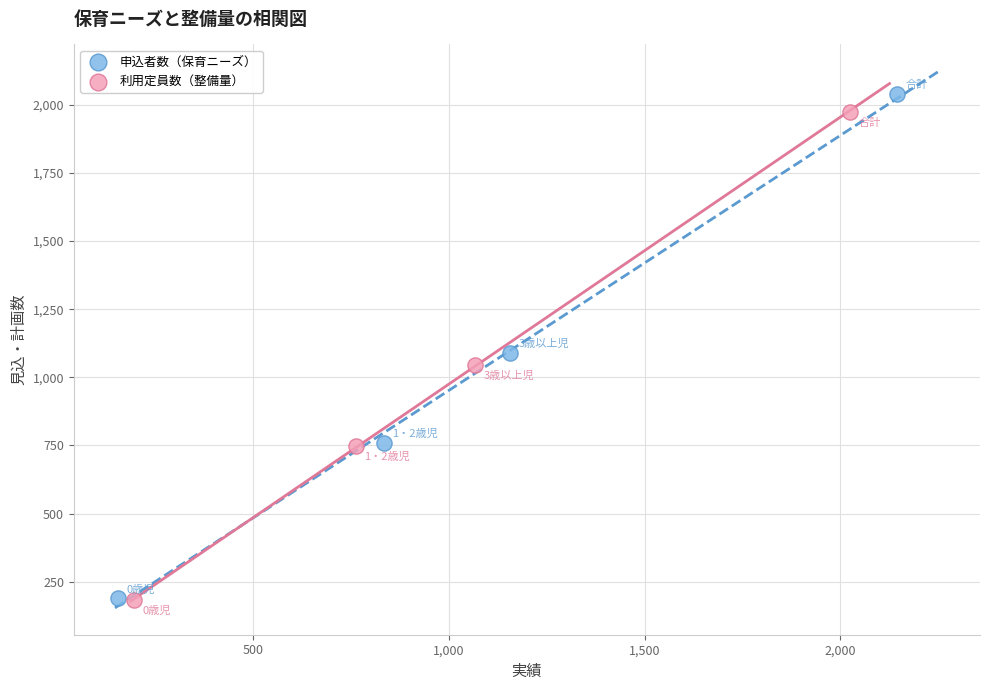

Which series has the largest Y range (max minus min)?

申込者数（保育ニーズ）